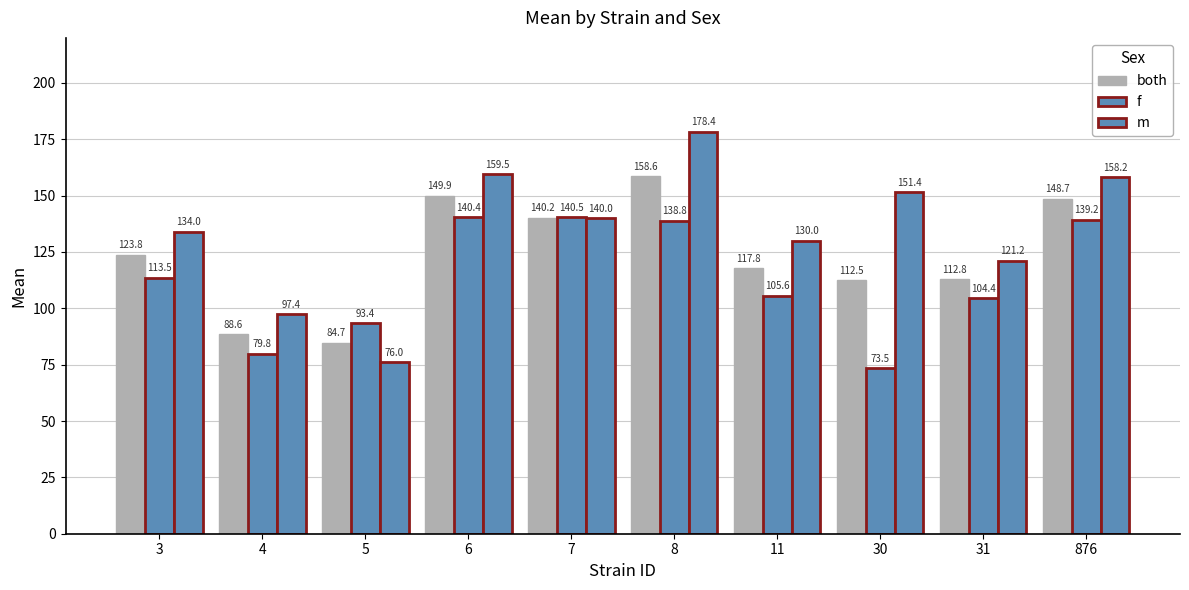

Count the number of data series in this chart.

3